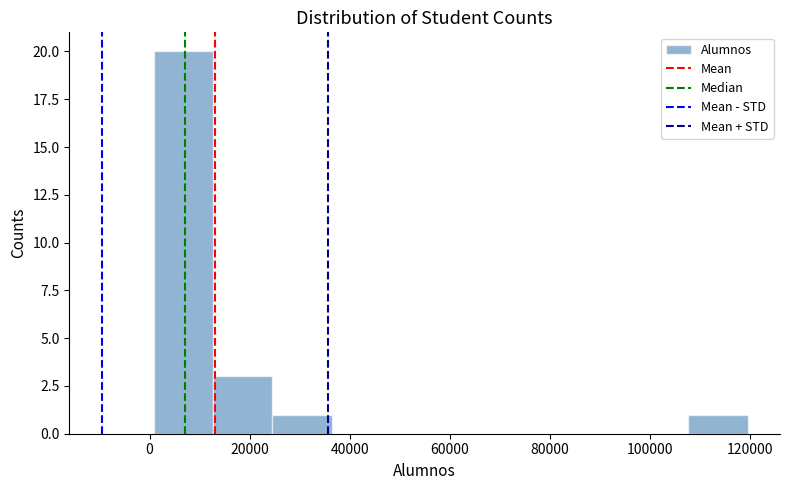

Which range on the x-axis has the tallest bar?

0 to 12000